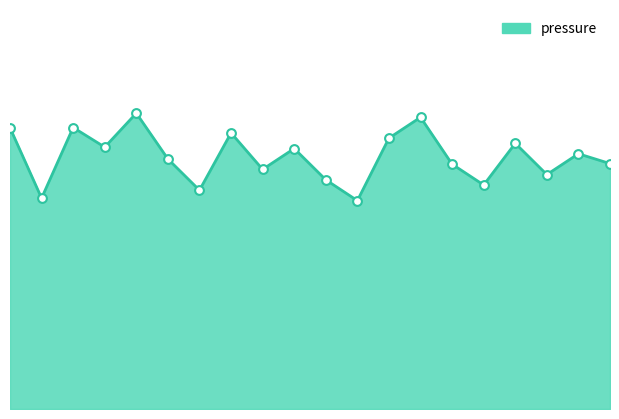

Does the chart have visible grid lines?

No